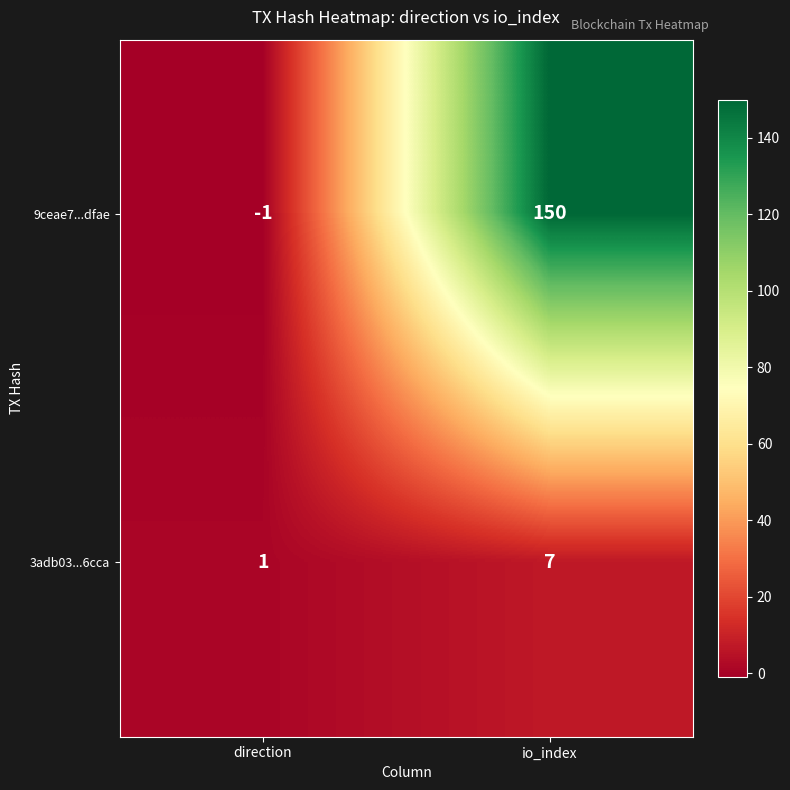

Is the value of 9ceae7...dfae at io_index greater than the value of 3adb03...6cca at io_index?

Yes